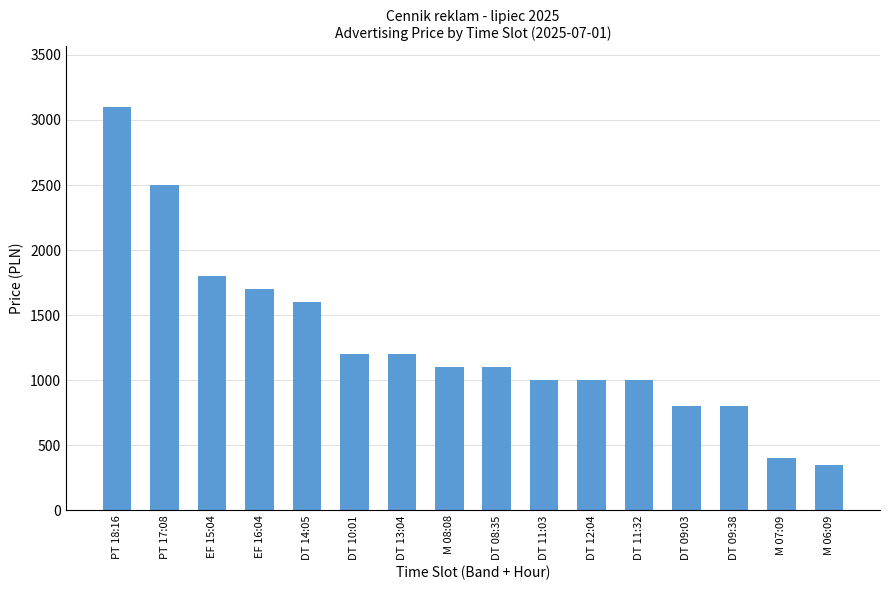

What is the smallest value displayed?

350